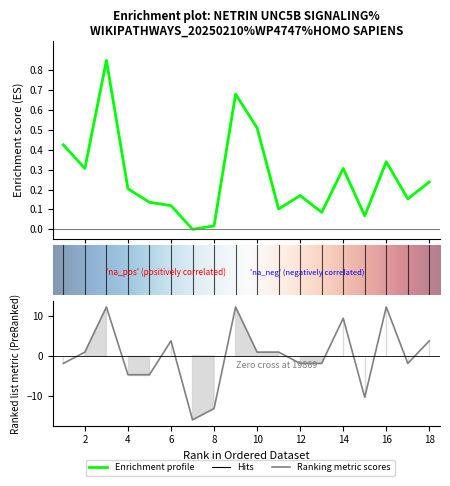

How many series are shown in this chart?

2